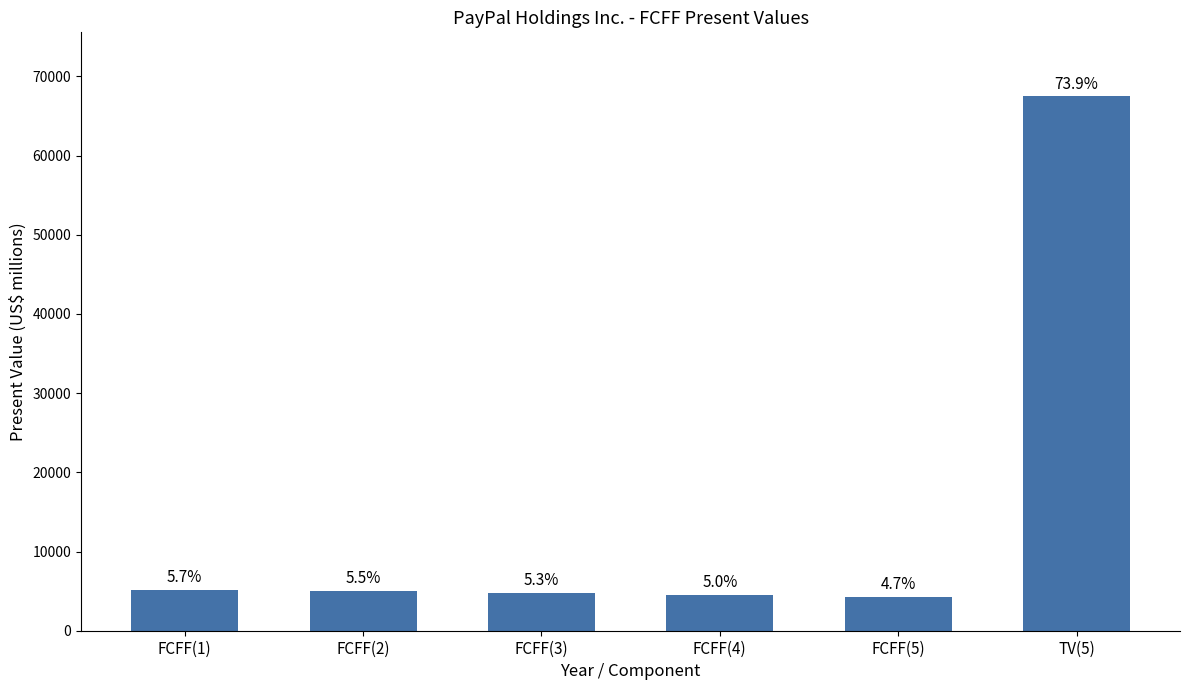

What position from the right is FCFF(3)?

4